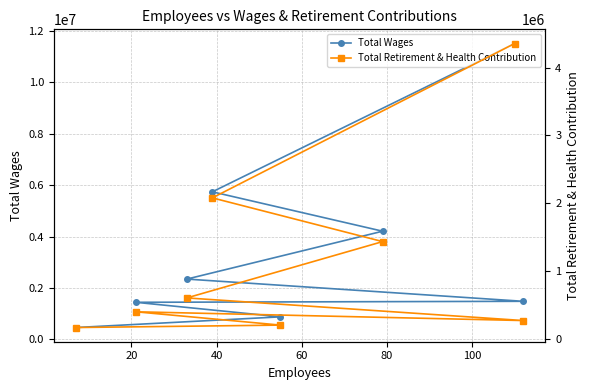

What is the value of the Total Wages point at the 3rd from the left?

2344669